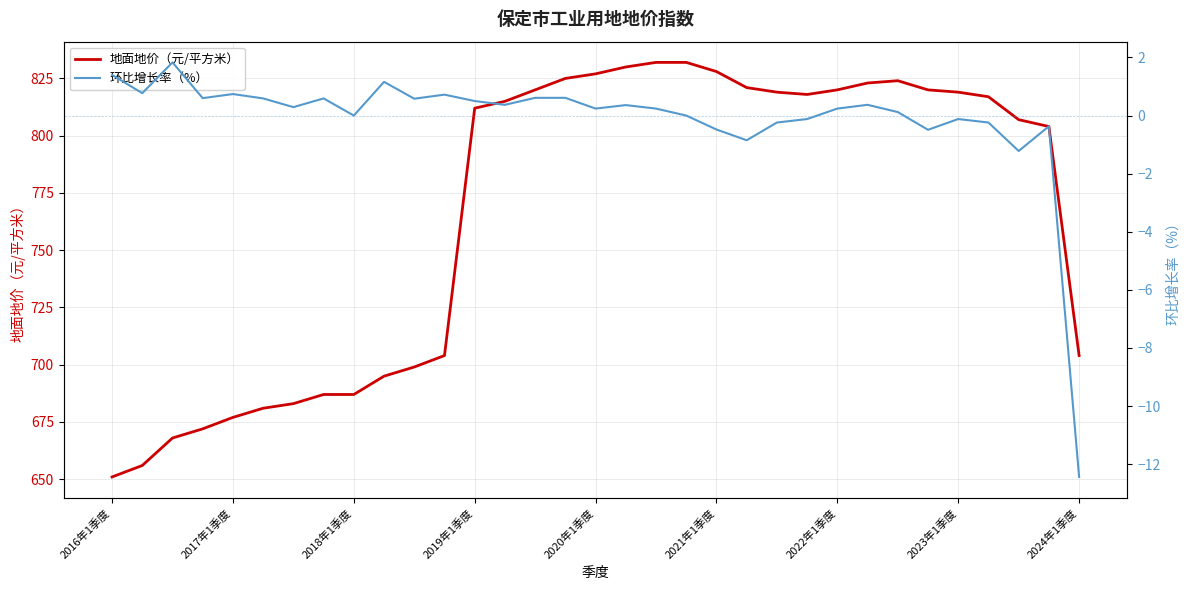

What is the average value of the 环比增长率（%） series?

-0.1